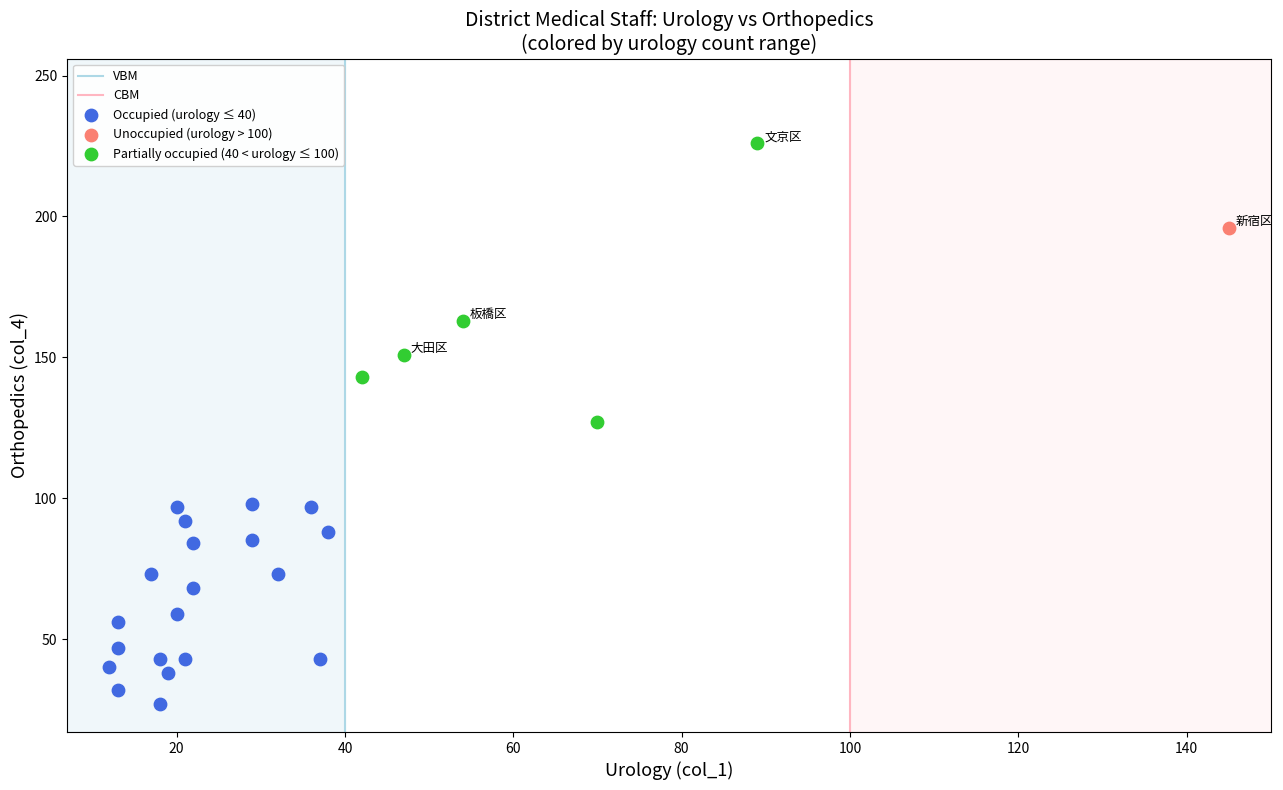

Which series reaches the minimum Y coordinate?

Occupied (urology ≤ 40)